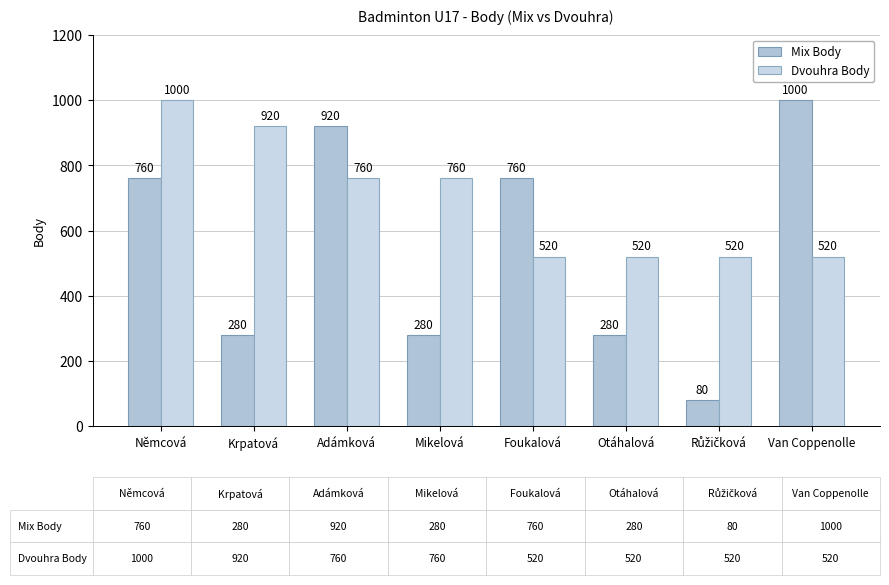

Does the chart contain stacked bars?

No